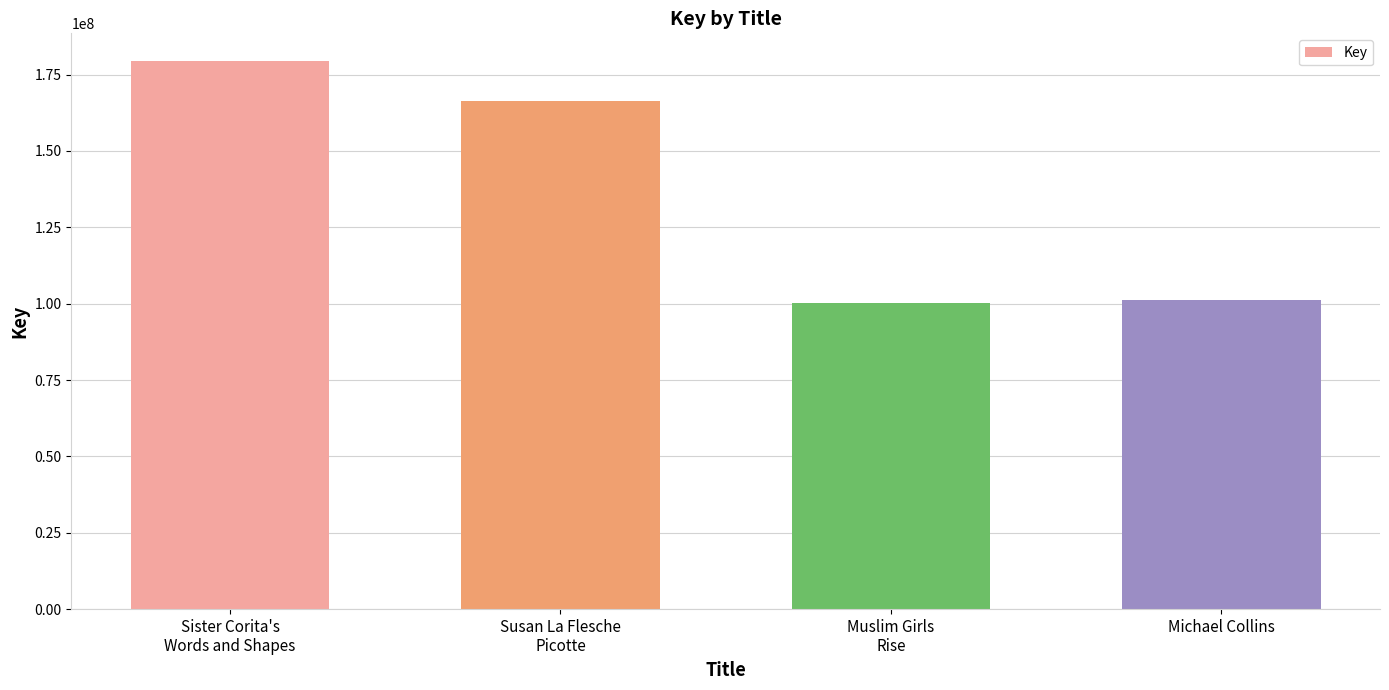

What is the value of the 2nd bar from the left?

166408196